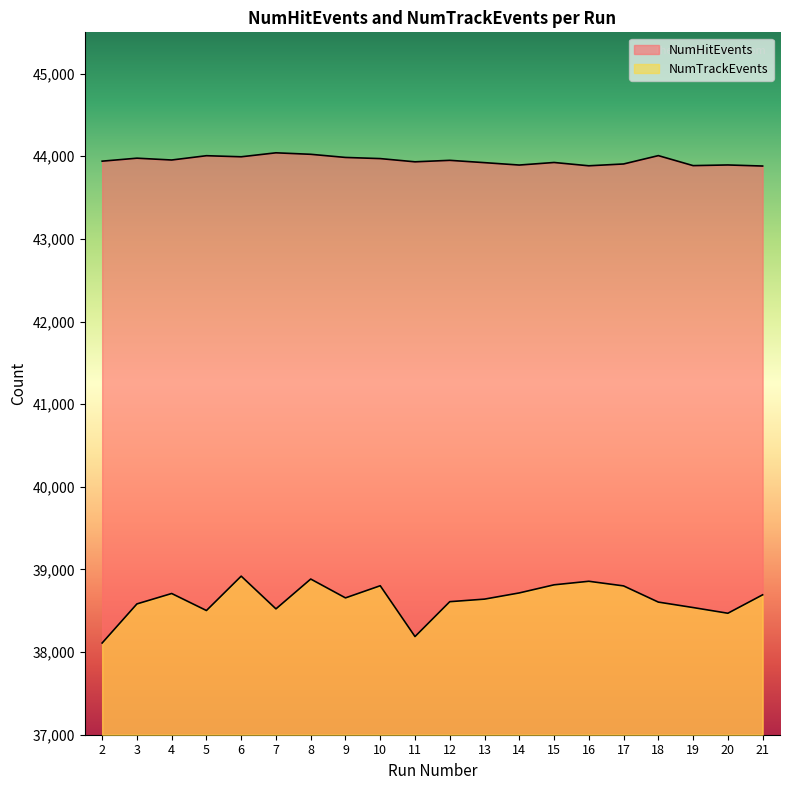

What is the difference between the maximum and minimum values in the NumTrackEvents series?

809